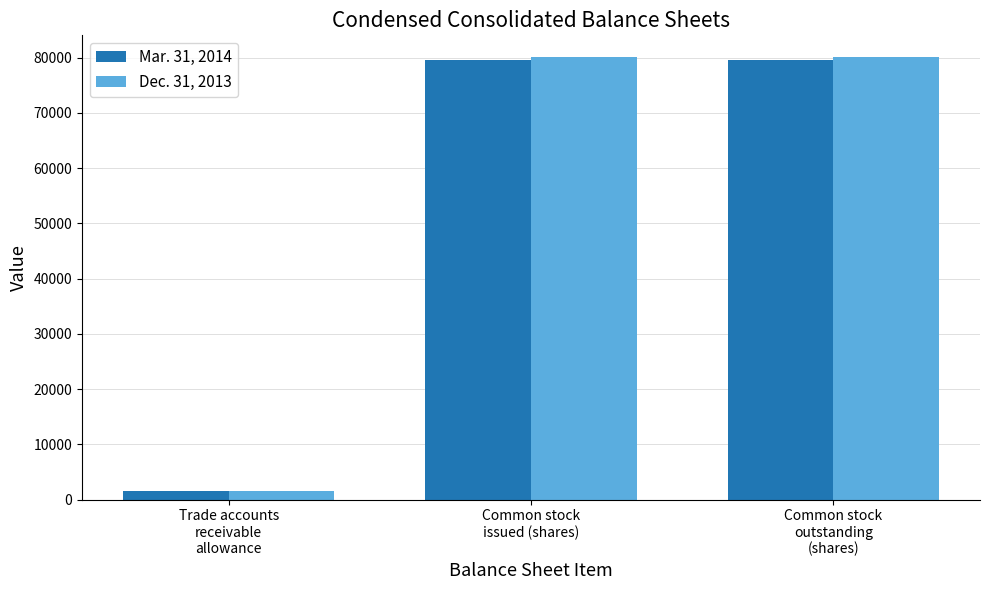

Reading left to right, transcribe all the data shown in this chart.

Mar. 31, 2014: Trade accounts
receivable
allowance=1614	Common stock
issued (shares)=79544	Common stock
outstanding
(shares)=79544
Dec. 31, 2013: Trade accounts
receivable
allowance=1614	Common stock
issued (shares)=80053	Common stock
outstanding
(shares)=80053